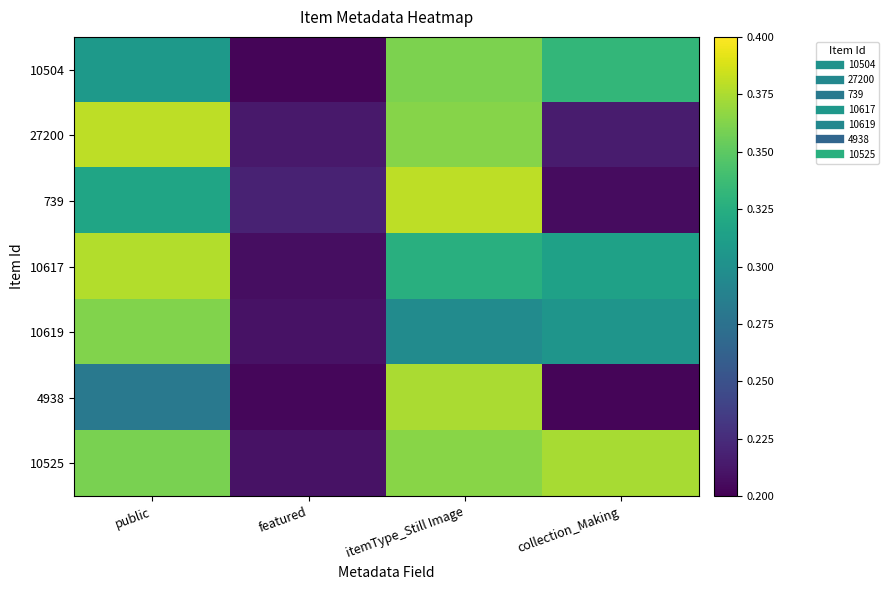

Which label corresponds to the smallest value in the chart?

collection_Making